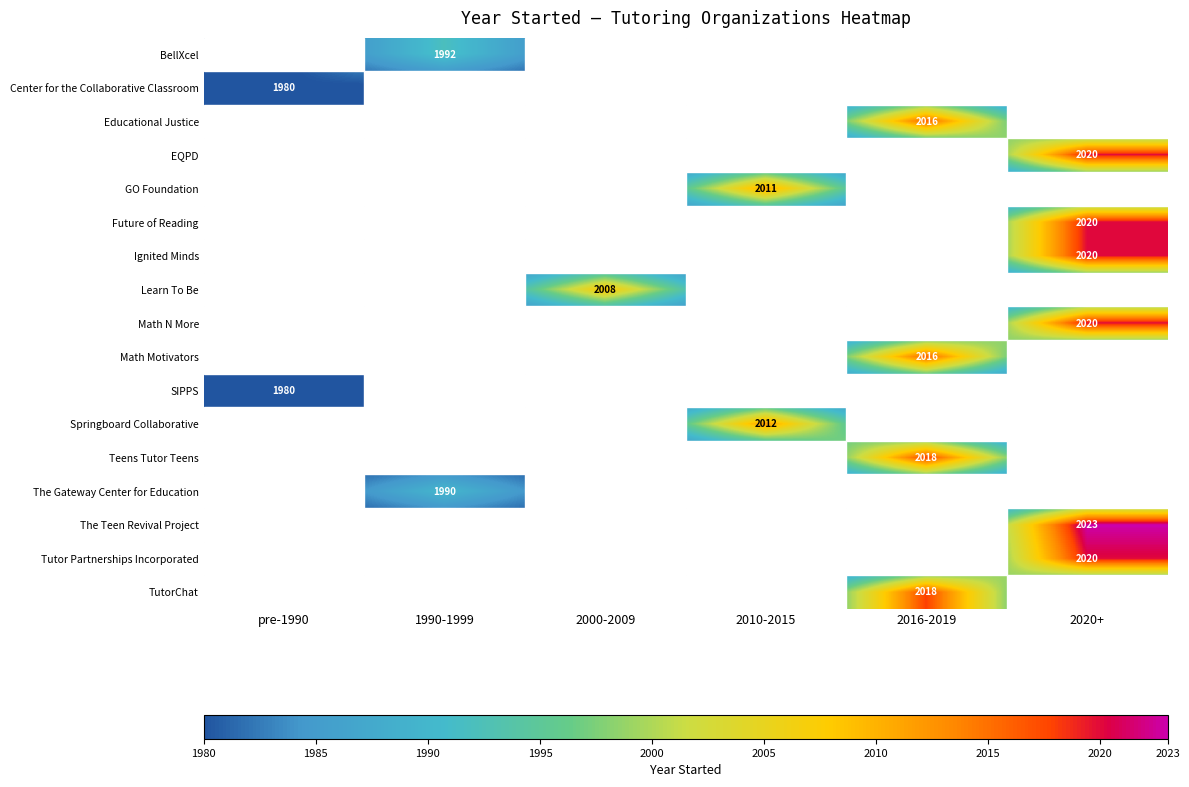

The value of EQPD at 2020+ is 2020. True or false?

True